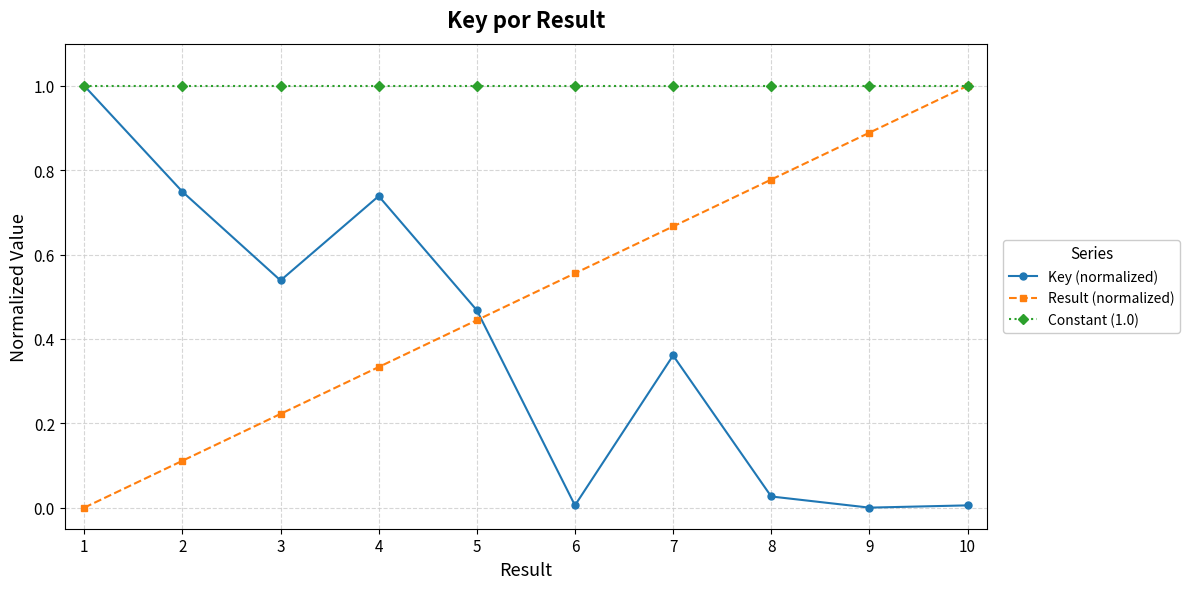

True or false: Key (normalized) has a value of 1.1 at 3.

False